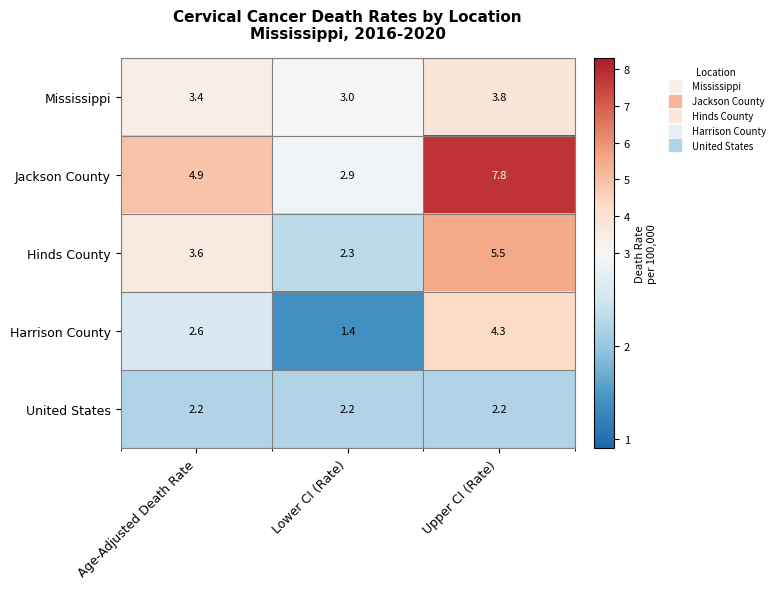

At which category is the sum across all series the highest?

Upper CI (Rate)